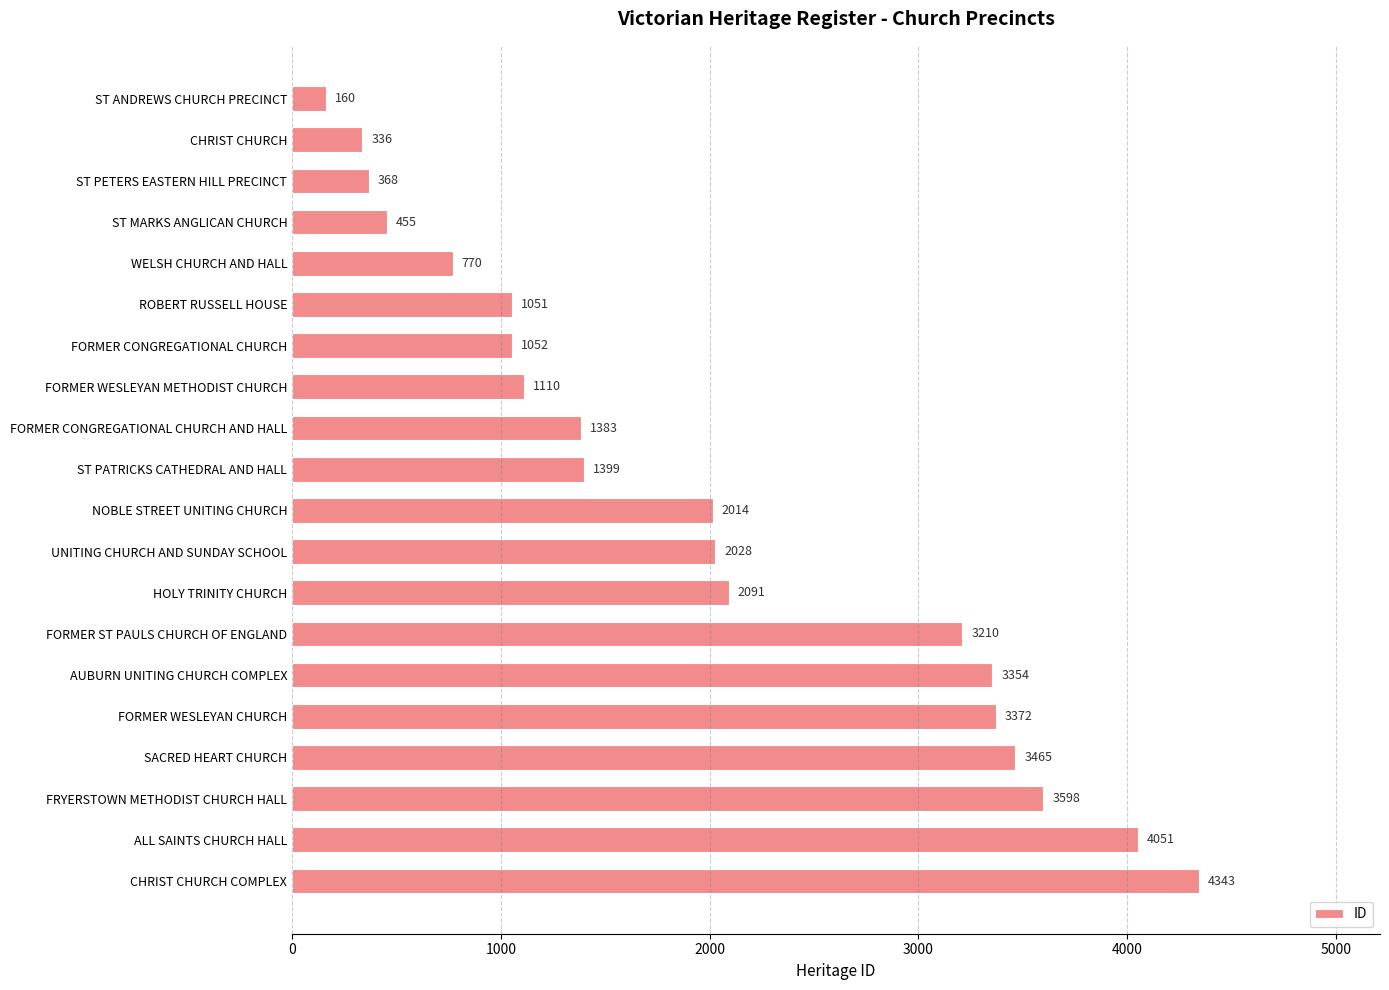

List the labels in order of value, largest first.

CHRIST CHURCH COMPLEX, ALL SAINTS CHURCH HALL, FRYERSTOWN METHODIST CHURCH HALL, SACRED HEART CHURCH, FORMER WESLEYAN CHURCH, AUBURN UNITING CHURCH COMPLEX, FORMER ST PAULS CHURCH OF ENGLAND, HOLY TRINITY CHURCH, UNITING CHURCH AND SUNDAY SCHOOL, NOBLE STREET UNITING CHURCH, ST PATRICKS CATHEDRAL AND HALL, FORMER CONGREGATIONAL CHURCH AND HALL, FORMER WESLEYAN METHODIST CHURCH, FORMER CONGREGATIONAL CHURCH, ROBERT RUSSELL HOUSE, WELSH CHURCH AND HALL, ST MARKS ANGLICAN CHURCH, ST PETERS EASTERN HILL PRECINCT, CHRIST CHURCH, ST ANDREWS CHURCH PRECINCT